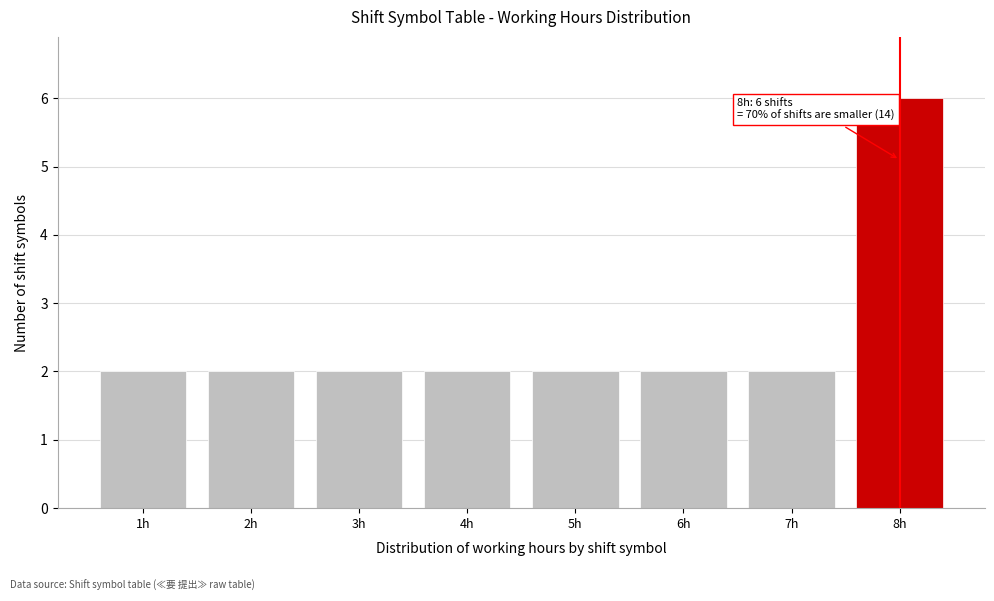

Reading left to right, extract all data points from this chart.

2	2	2	2	2	2	2	6